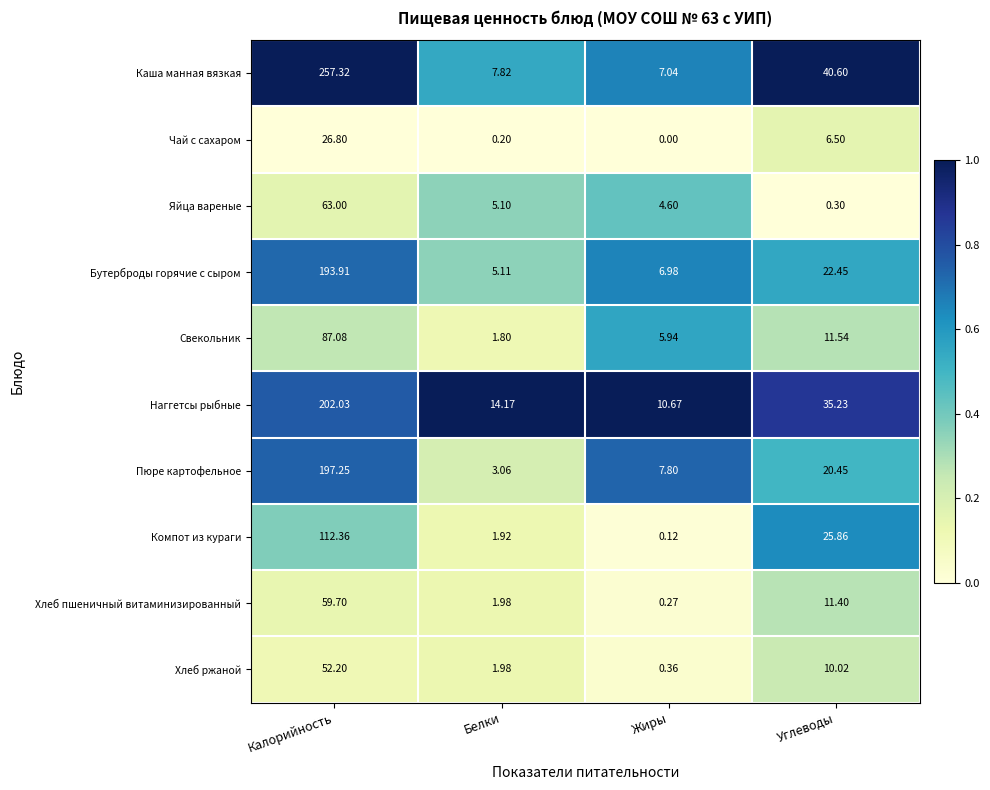

At which category is the sum across all series the highest?

Калорийность